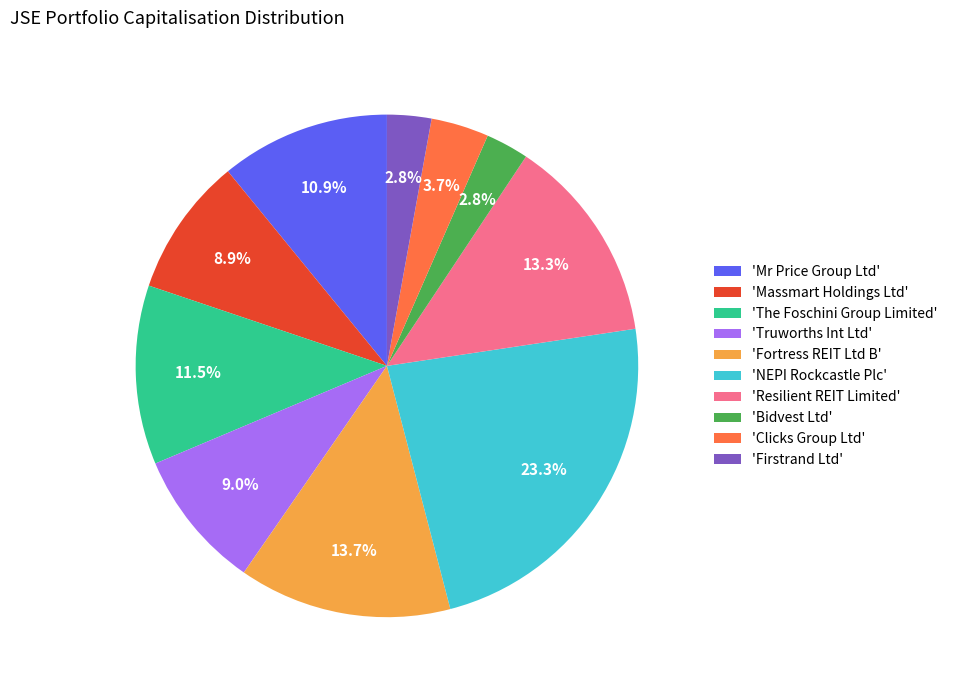

Does 'Resilient REIT Limited' account for over 50% of the chart?

No